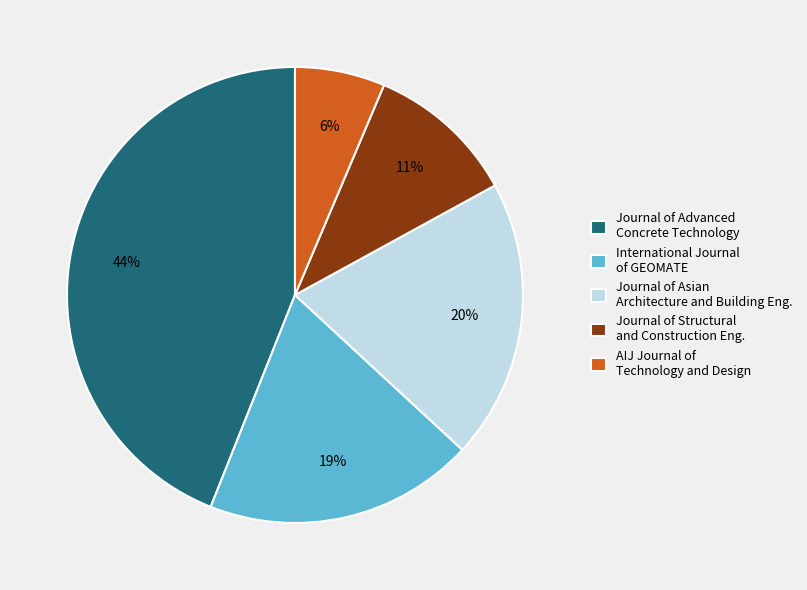

To the nearest percent, what is the combined percentage of Journal of Advanced Concrete Technology and AIJ Journal of Technology and Design?

50%